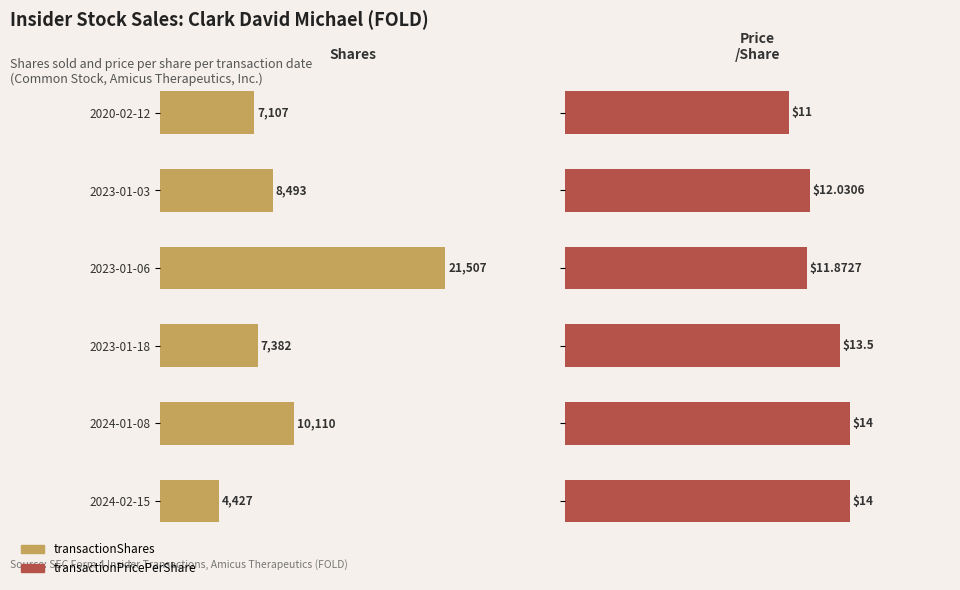

What is the total value across all series at 2020-02-12?

7118.0